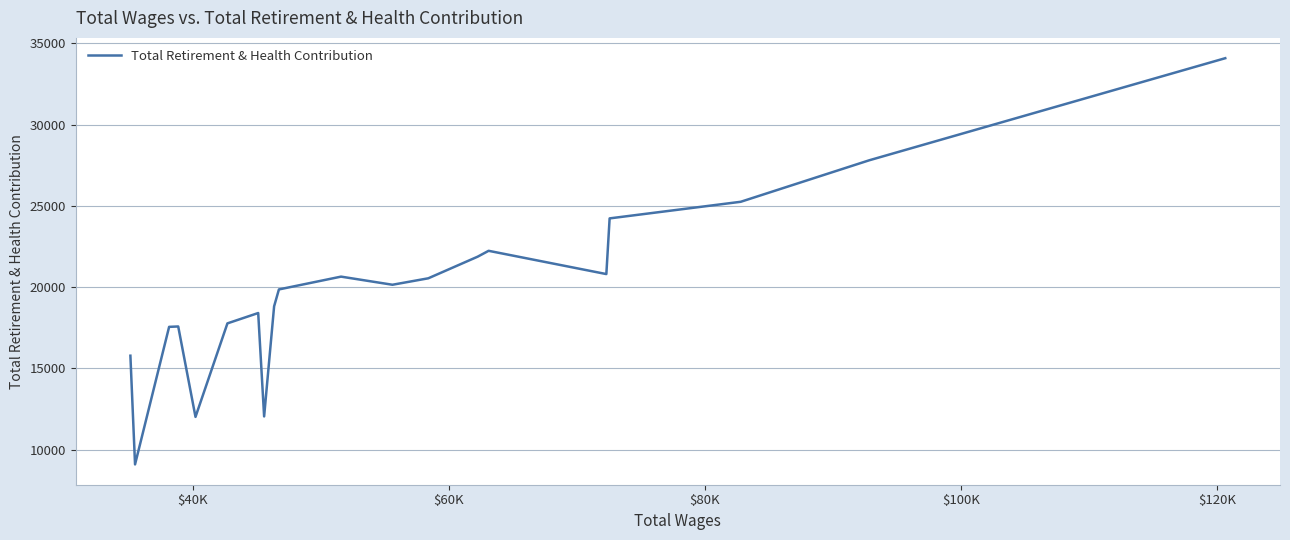

What is the difference between the maximum and minimum values?

24998